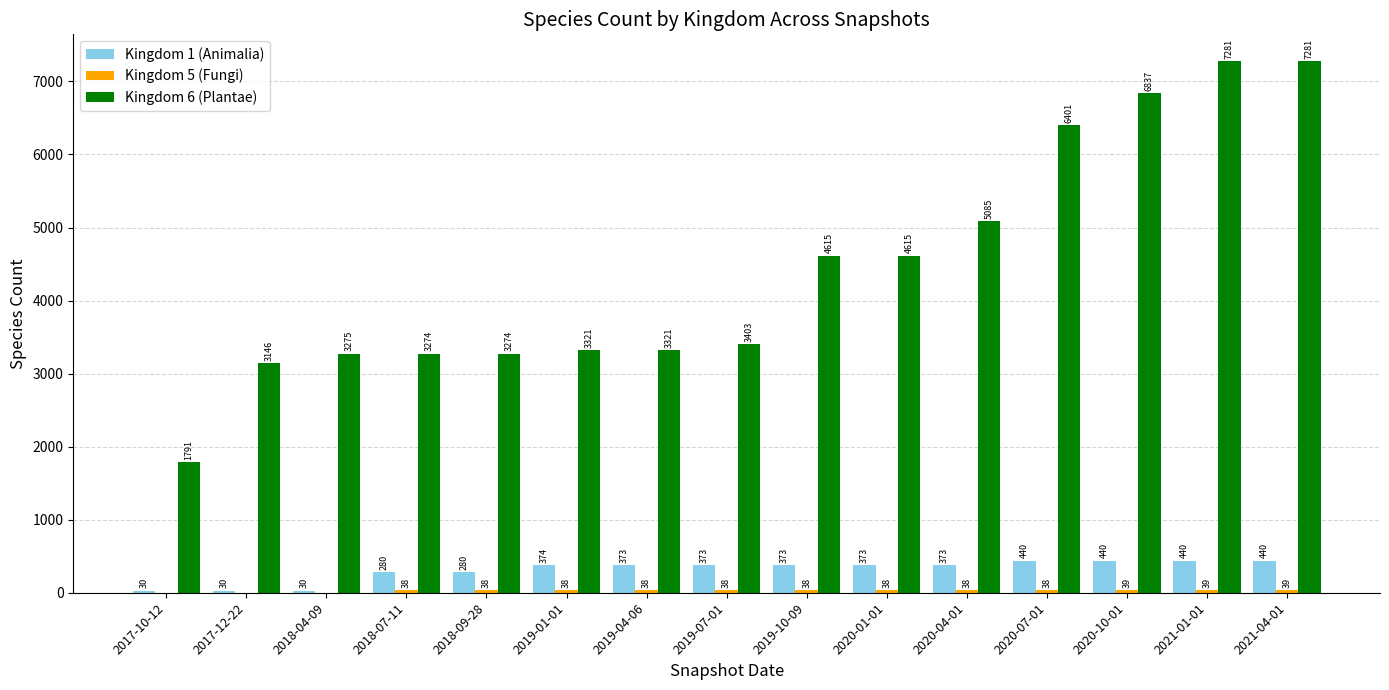

What is the maximum value shown in the chart?

7281